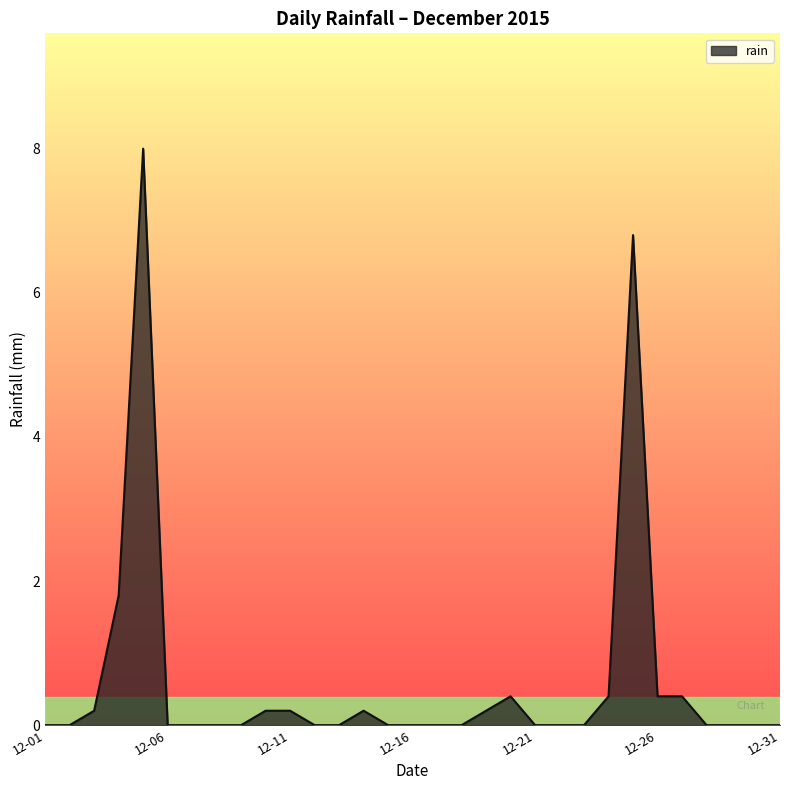

True or false: the data has more than 1 interior local peaks.

True